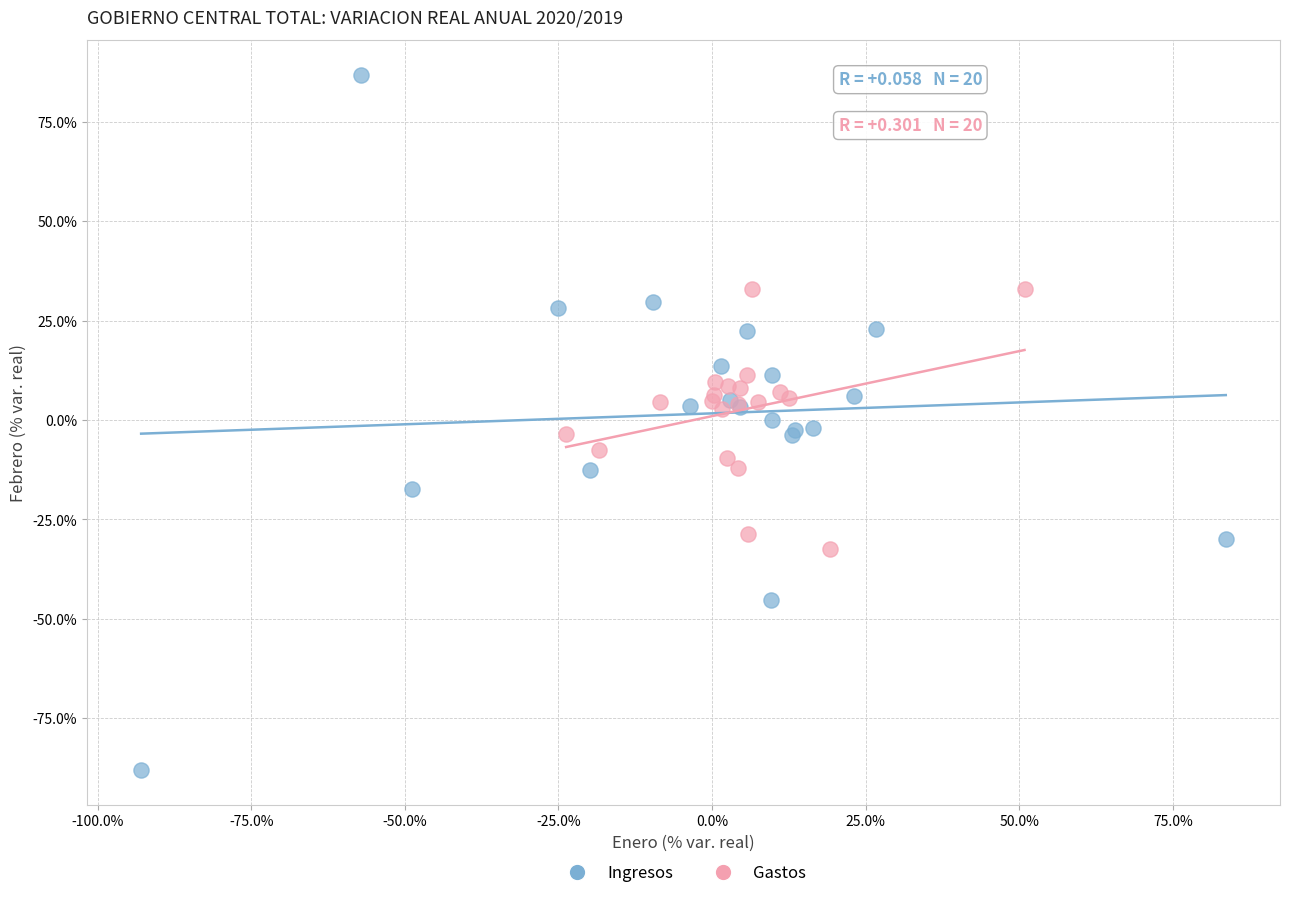

Which series contains the lowest Y value?

Ingresos